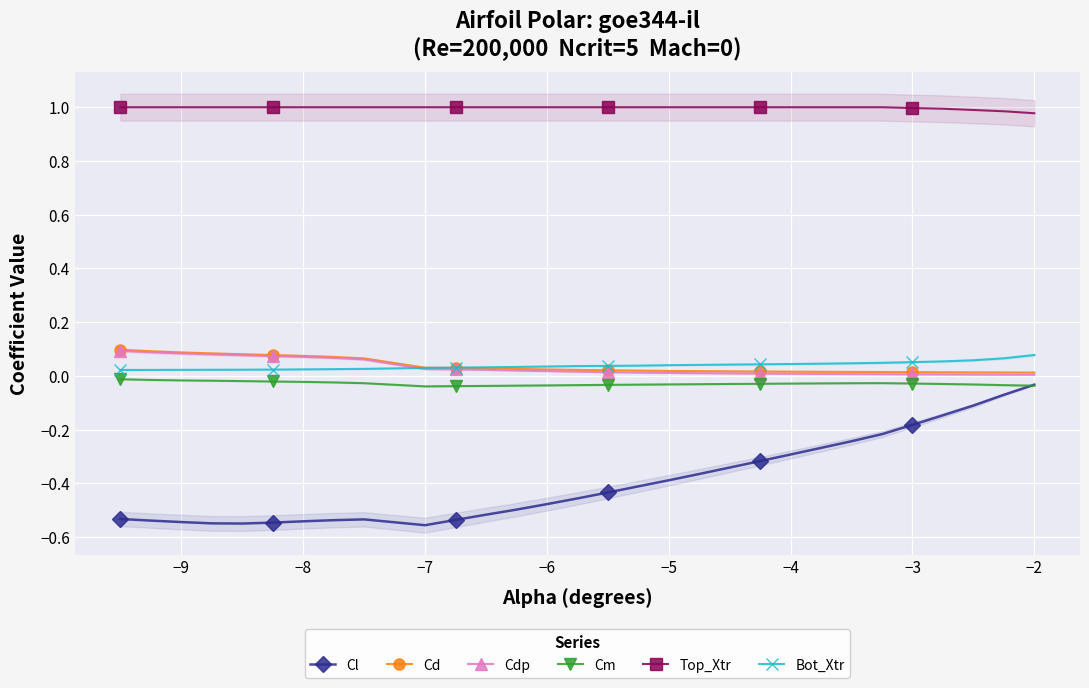

True or false: Cd and Cm intersect in this chart.

False